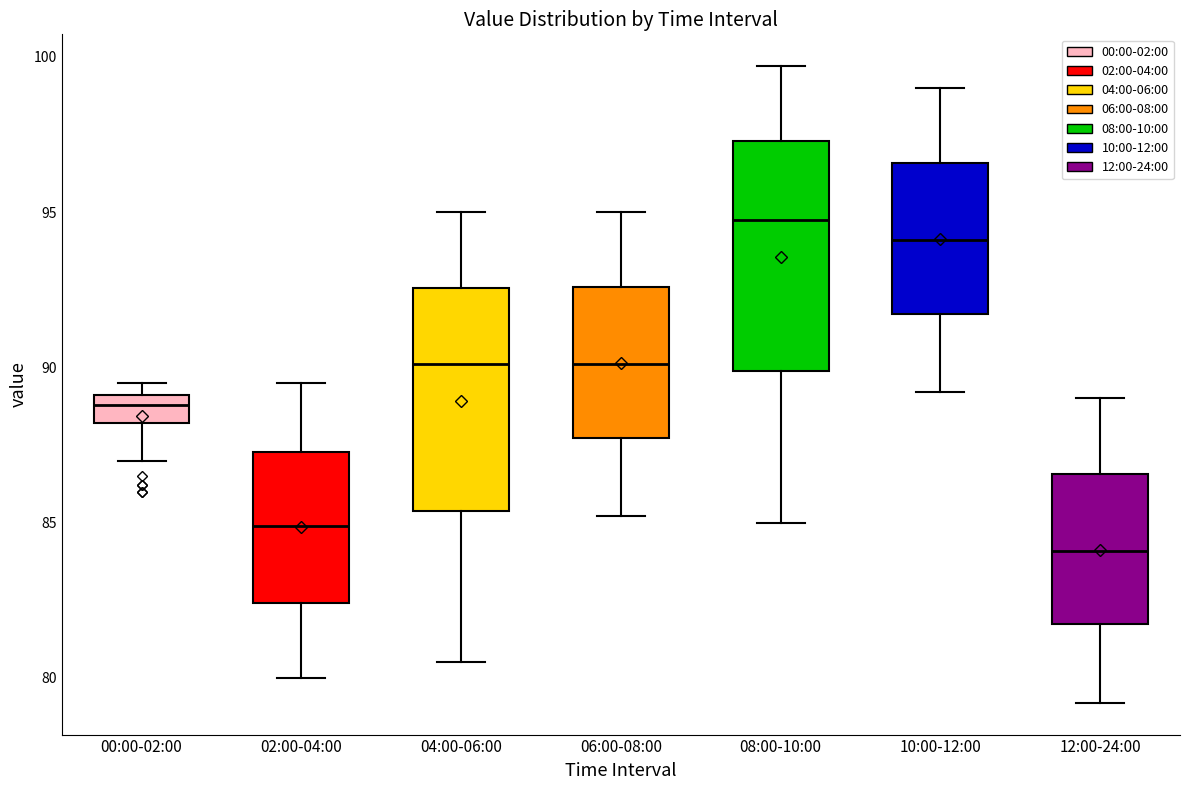

Where is the lower edge of the box for 08:00-10:00 on the y-axis? The values are not printed on the chart, so give them approximately, as read against the axis.

90.0